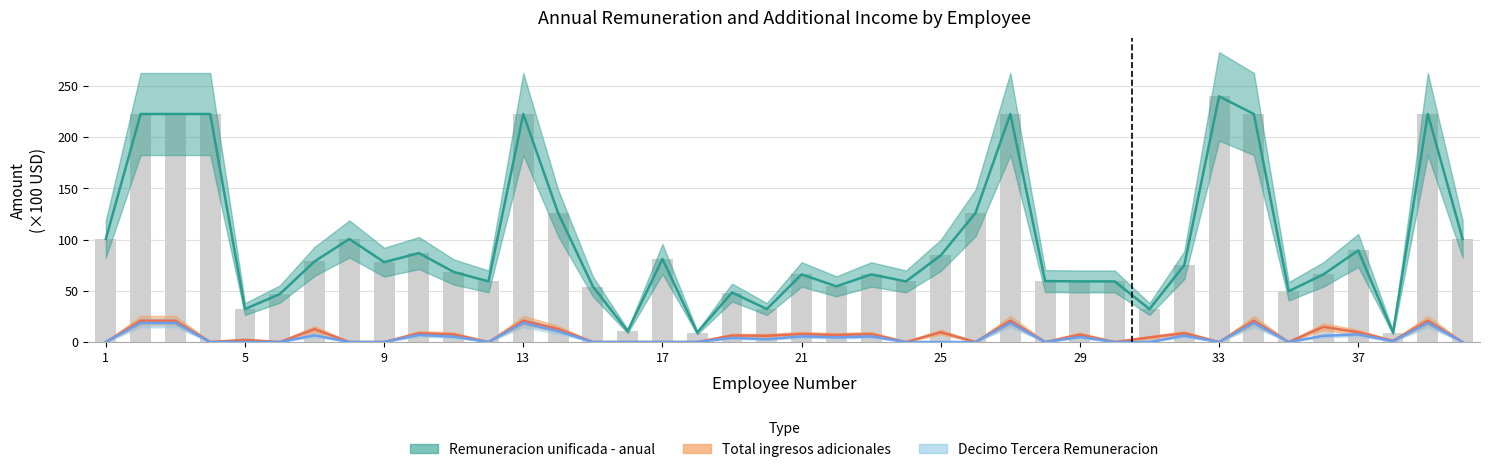

Between 15 and 39, which series saw the biggest shift?

Remuneracion unificada - anual